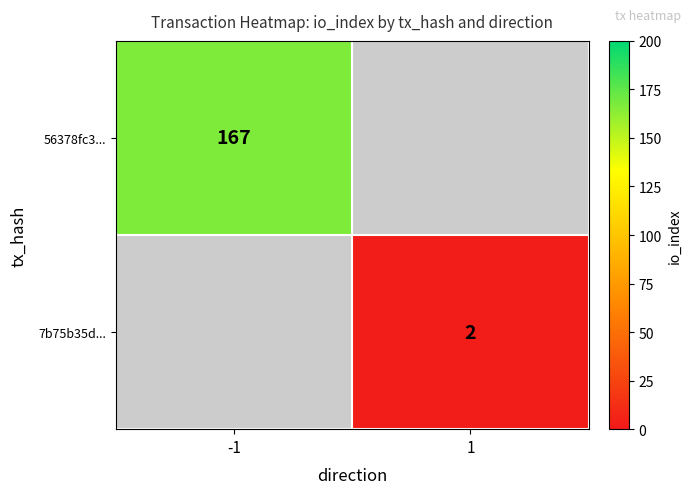

The 56378fc3... series shows 167 at -1. True or false?

True